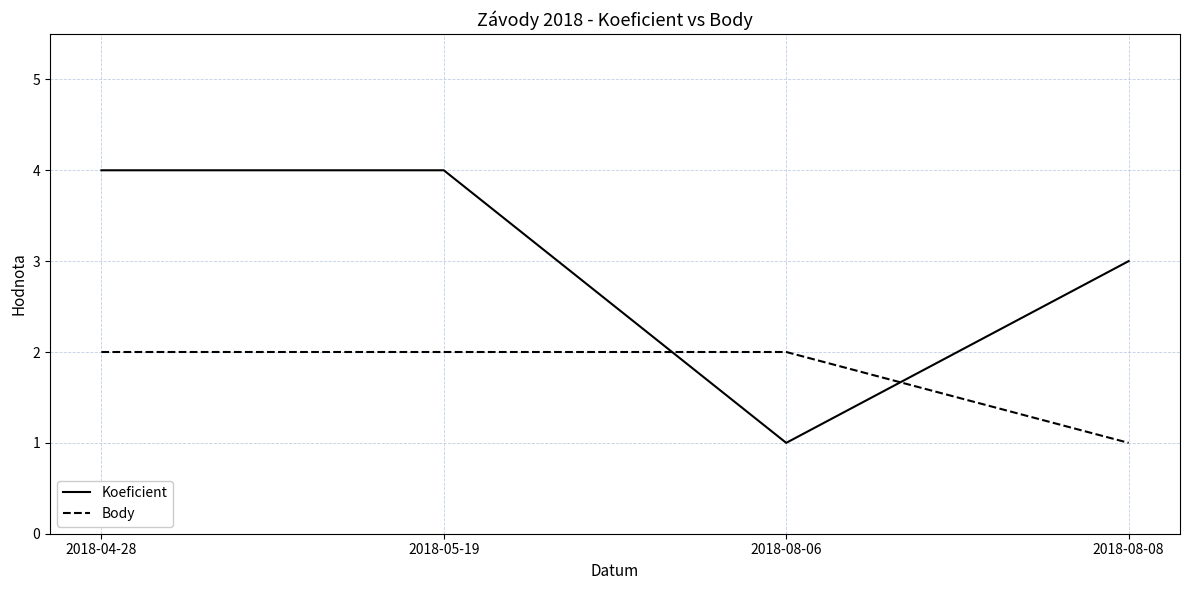

How many lines are shown in the chart?

2